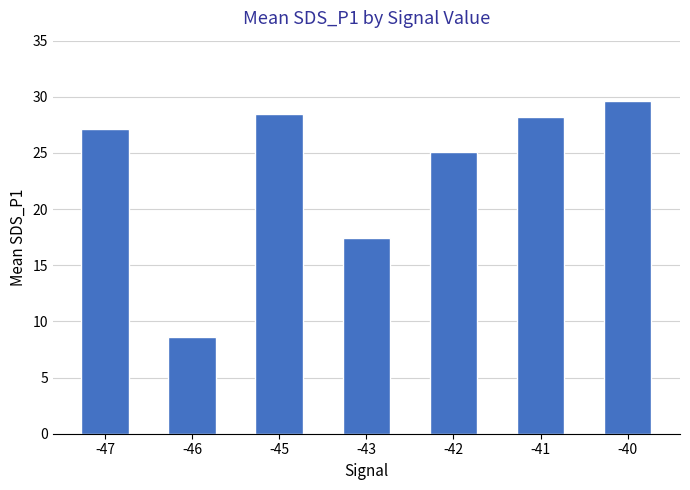

The chart shows a value of 27.1 at -47. True or false?

True